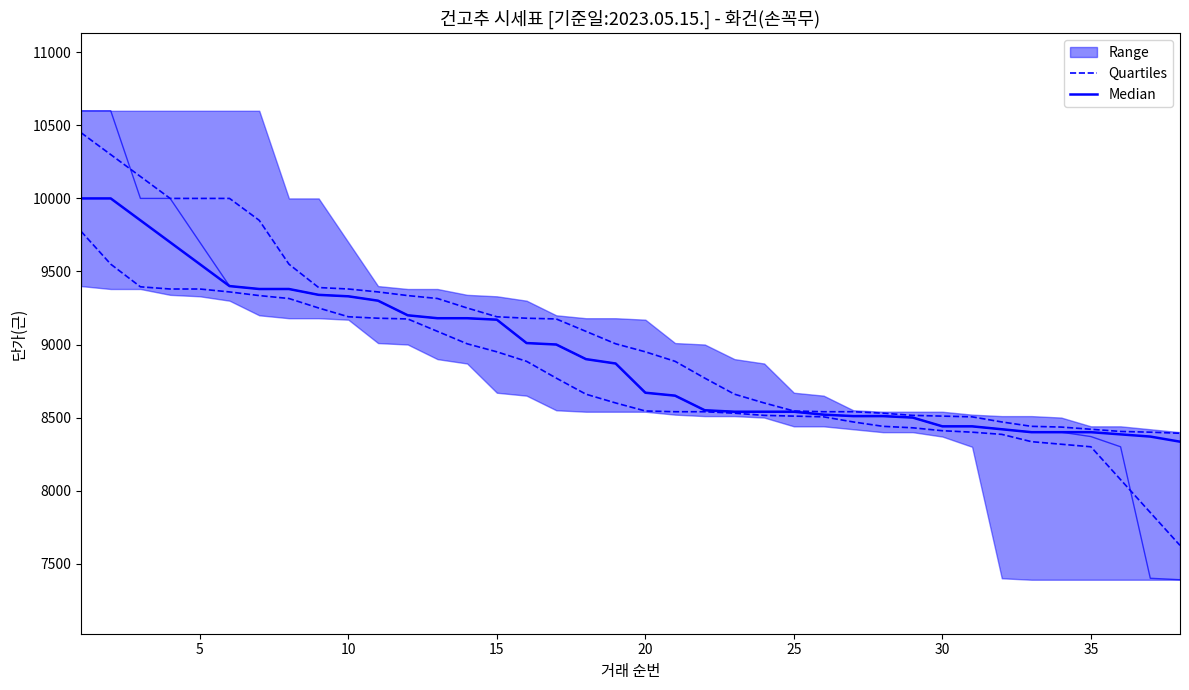

Which series has the largest range (max minus min)?

Quartiles